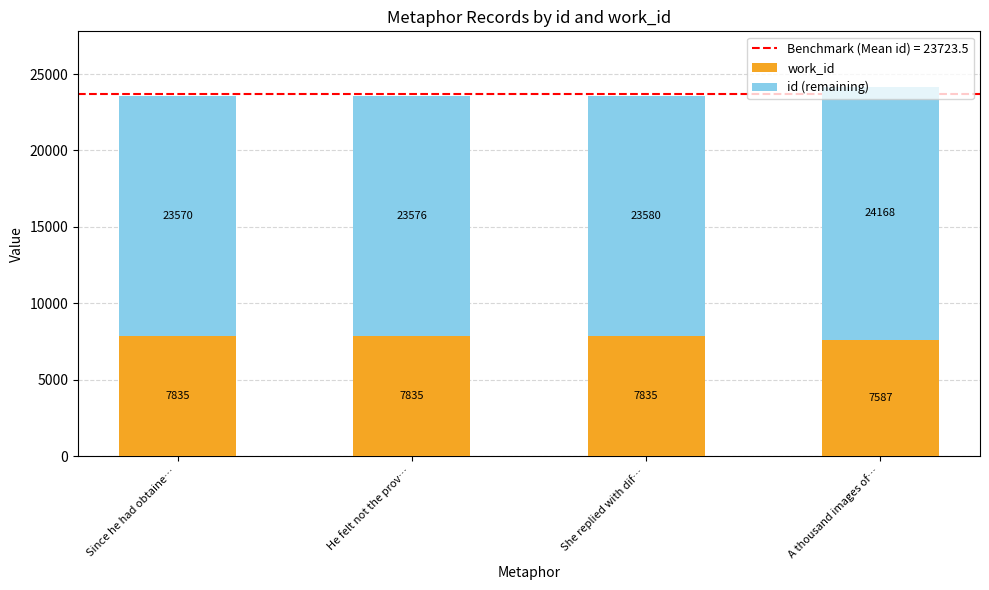

At which category is the sum across all series the highest?

A thousand images of…